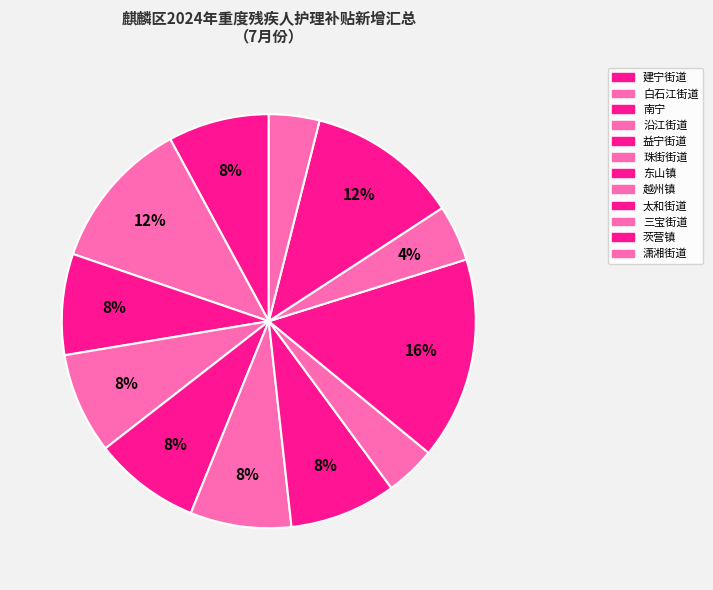

How many slices are in this pie chart?

12